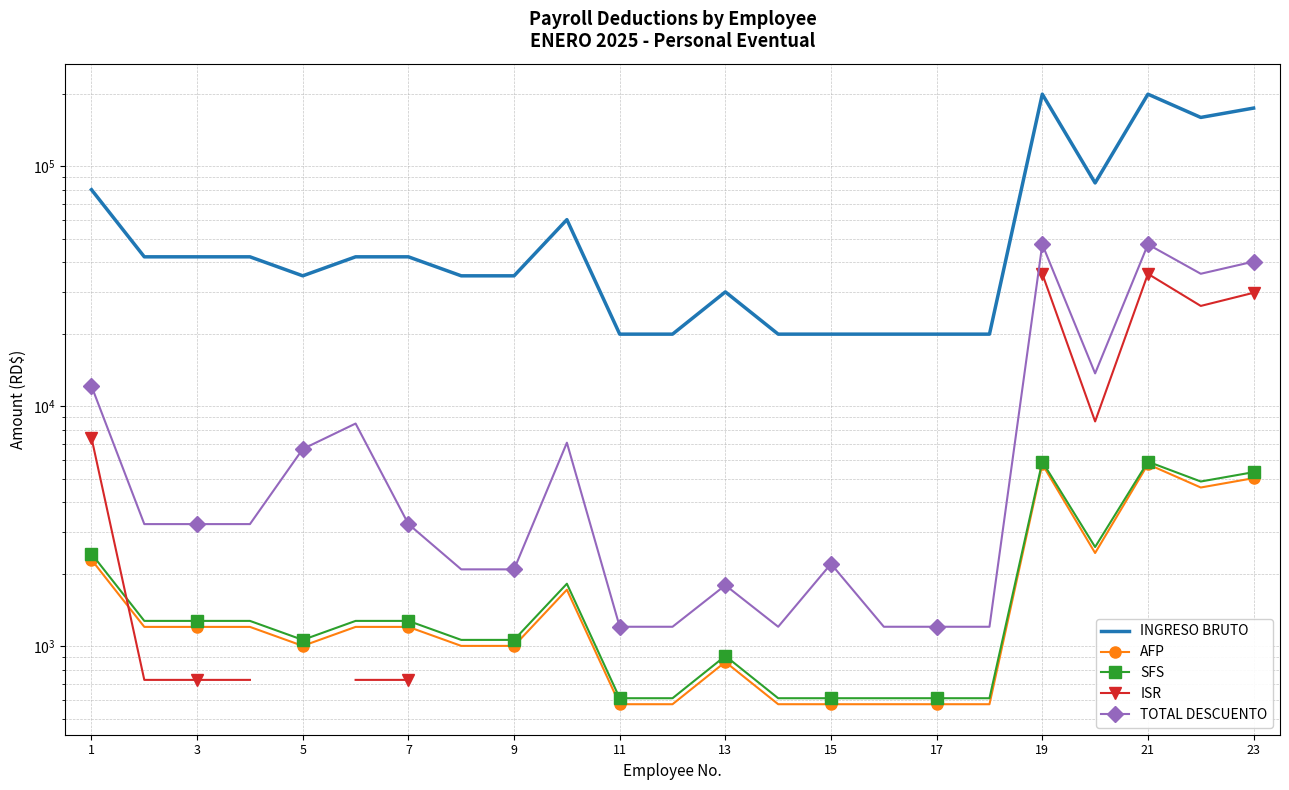

True or false: TOTAL DESCUENTO has more than 2 points higher than both neighbors.

True